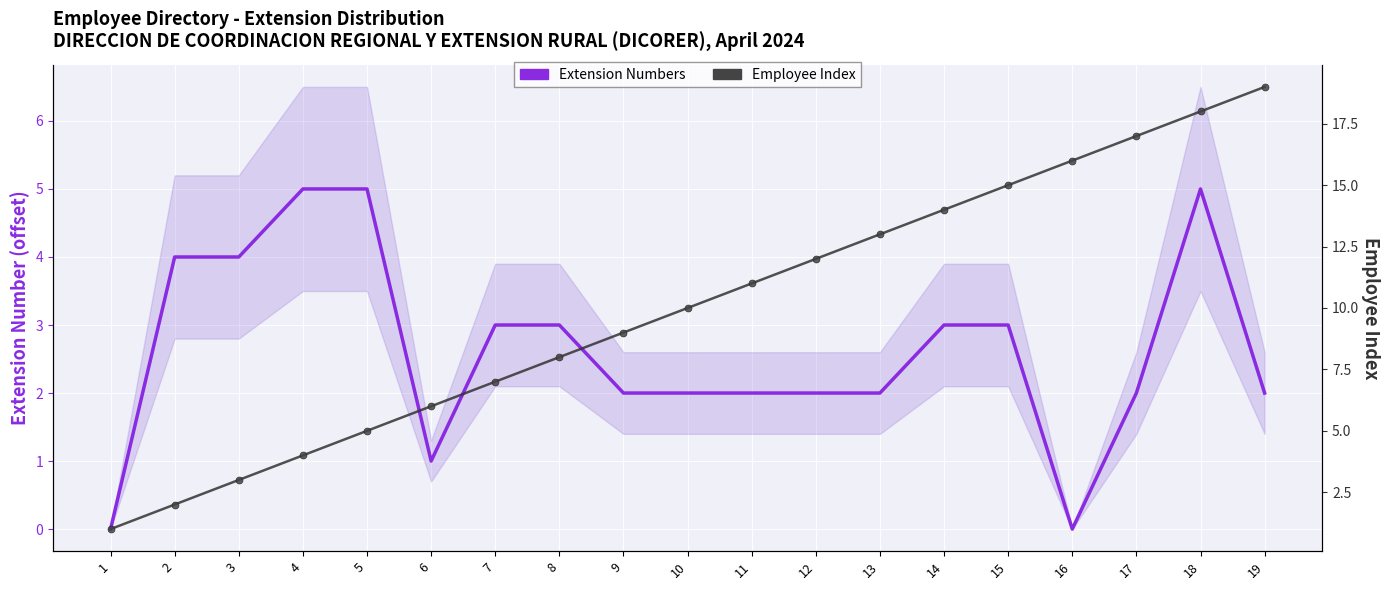

True or false: Employee Index and Extension Numbers (normalized) intersect in this chart.

True